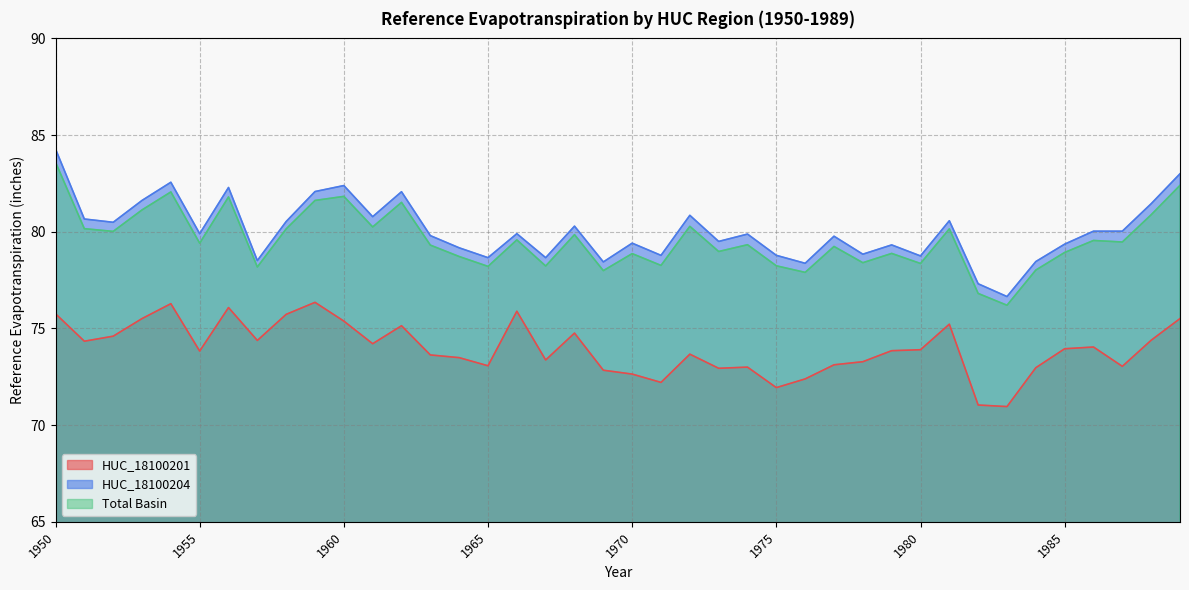

Which series has the widest spread of values?

HUC_18100204